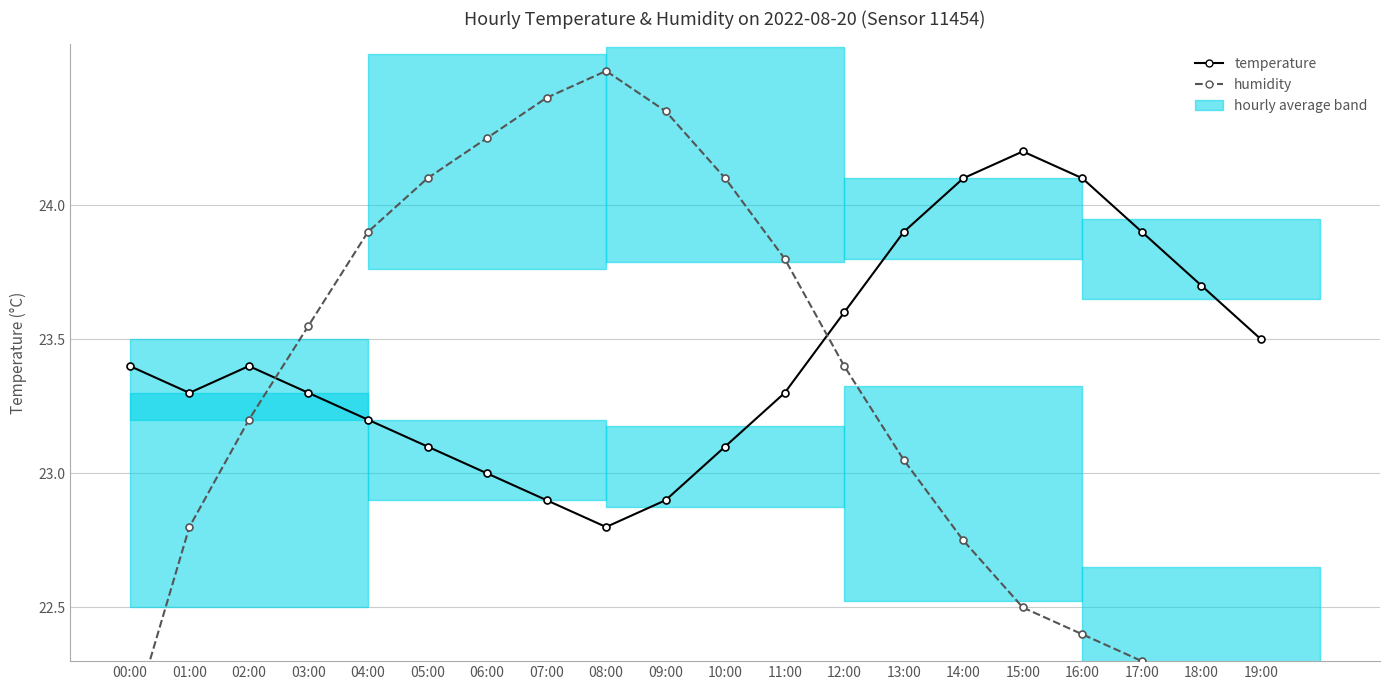

Between which two adjacent categories do humidity and temperature first intersect?

02:00 and 03:00